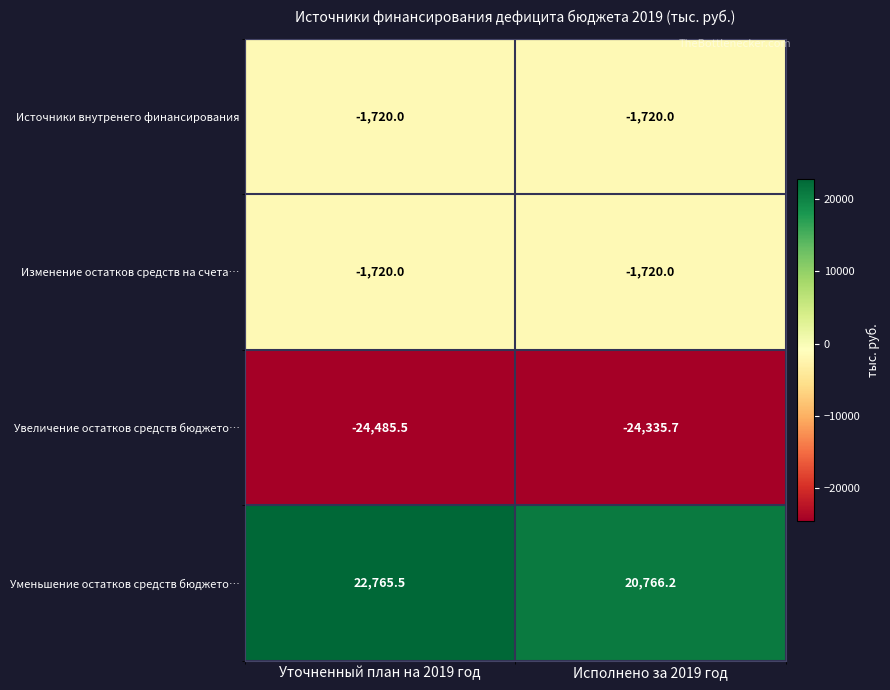

Is it true that Изменение остатков средств на счета… equals -1720.0 at Уточненный план на 2019 год?

True